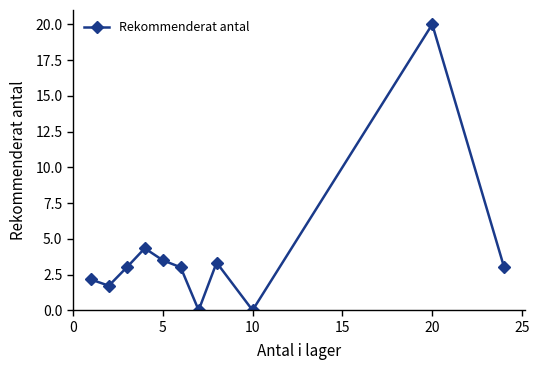

What is the value of the 4th point from the left?

4.3